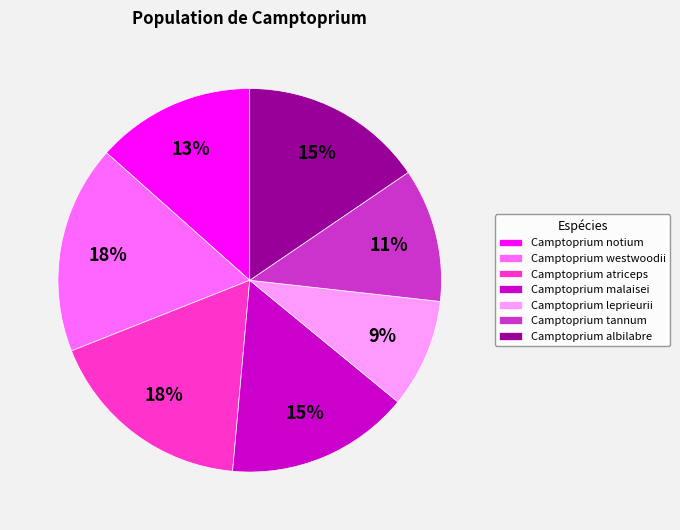

Which category has the smallest portion of the pie?

Camptoprium leprieurii